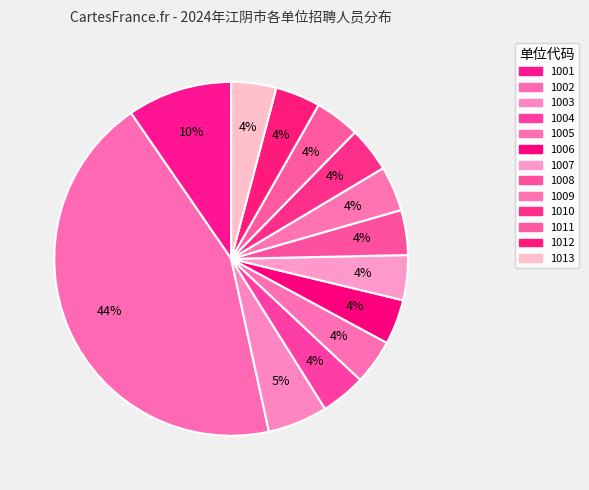

Approximately how many times larger is the value at 1012 compared to 1001?

0.3